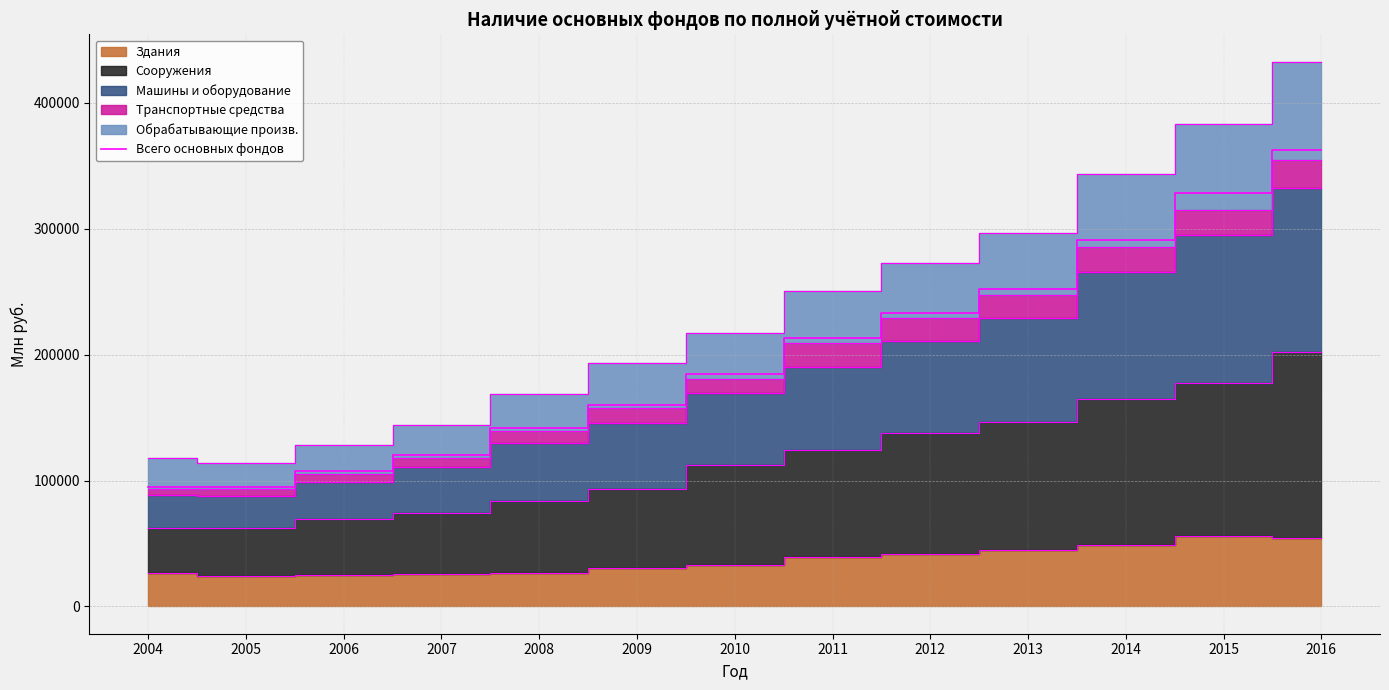

Reading left to right, transcribe all the data shown in this chart.

2004=95073	2005=94801	2006=107266	2007=120307	2008=141950	2009=160016	2010=184469	2011=212826	2012=233045	2013=251978	2014=290720	2015=328477	2016=362071